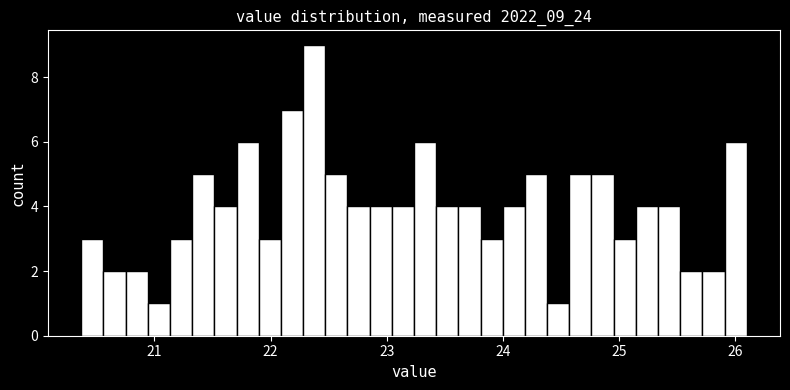

Read against the x-axis, roughly where is the centre of the tallest bar?

22.4